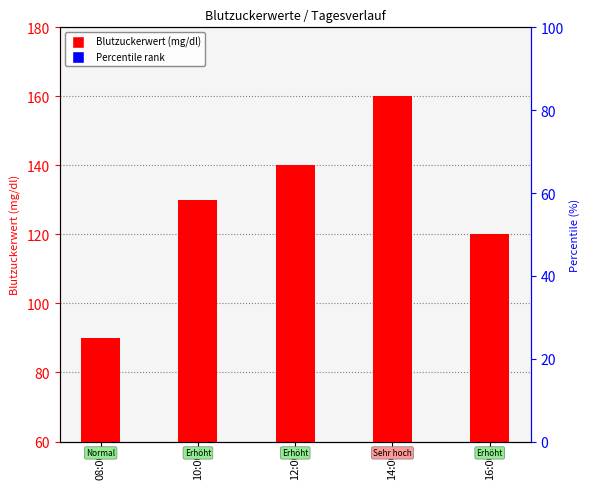

What position from the right is 16:00?

1